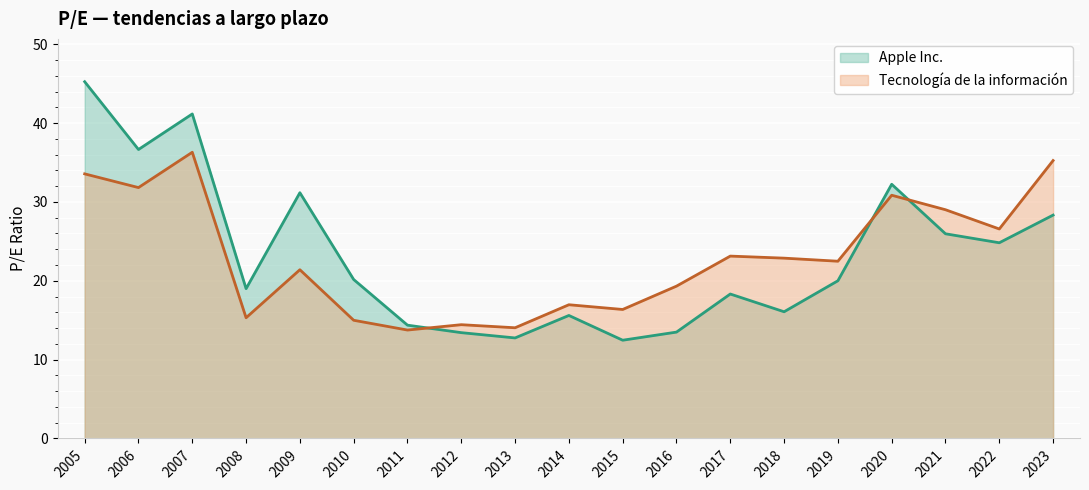

What is the minimum value shown in the chart?

12.5